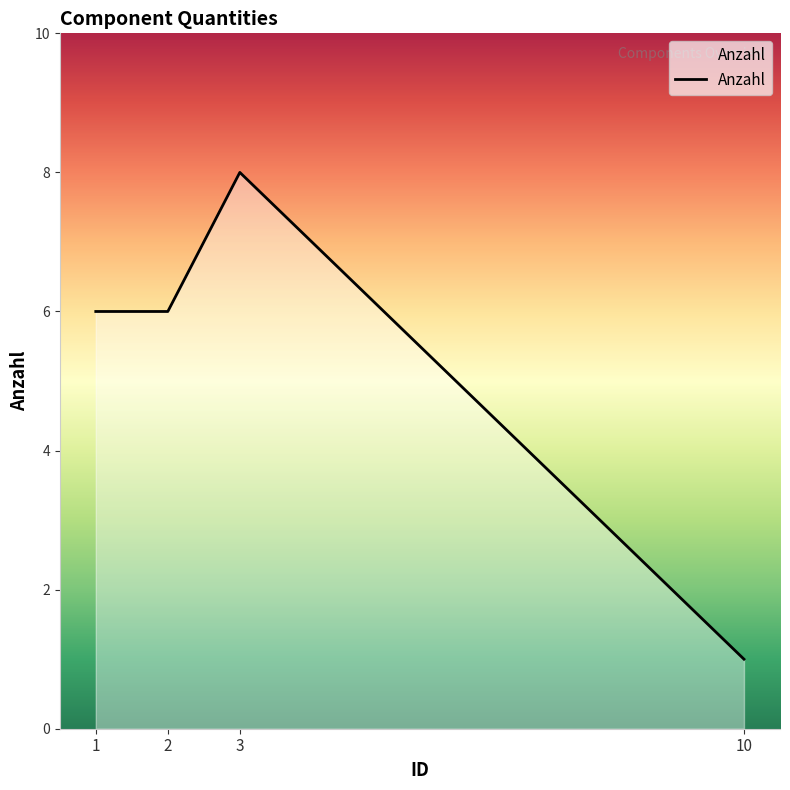

How many lines are shown in the chart?

1